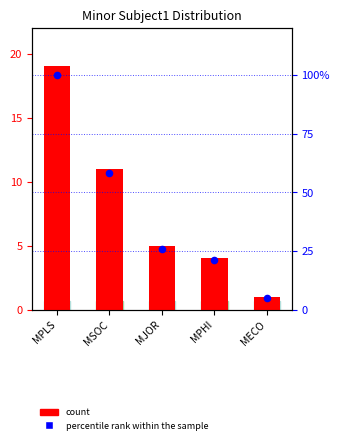

Which series has the largest Y range (max minus min)?

percentile rank within the sample